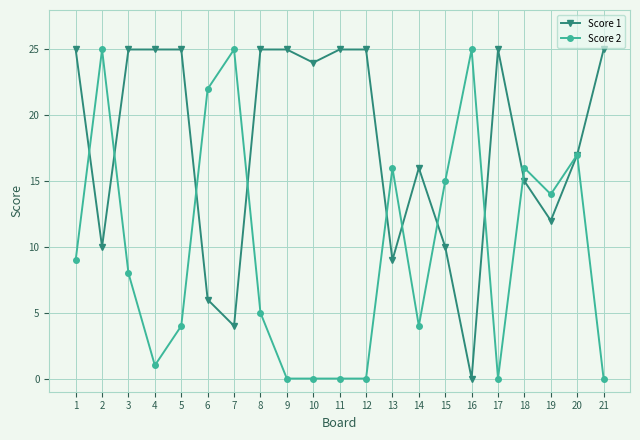

True or false: Score 2 and Score 1 intersect in this chart.

True